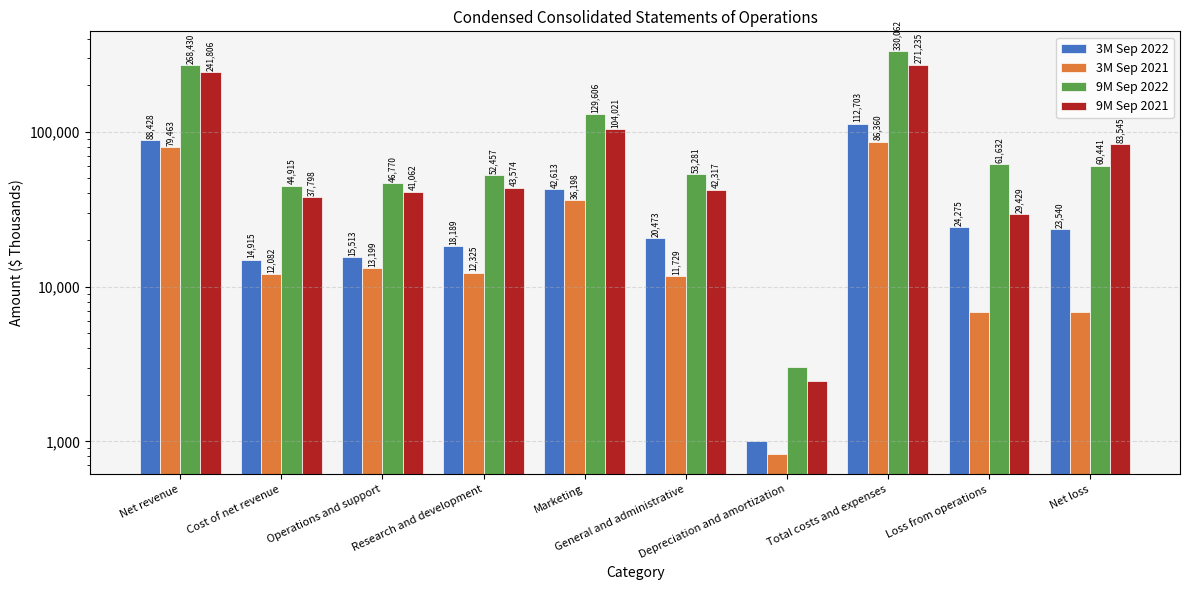

Is the value of 3M Sep 2021 at Cost of net revenue greater than the value of 9M Sep 2022 at Net loss?

No